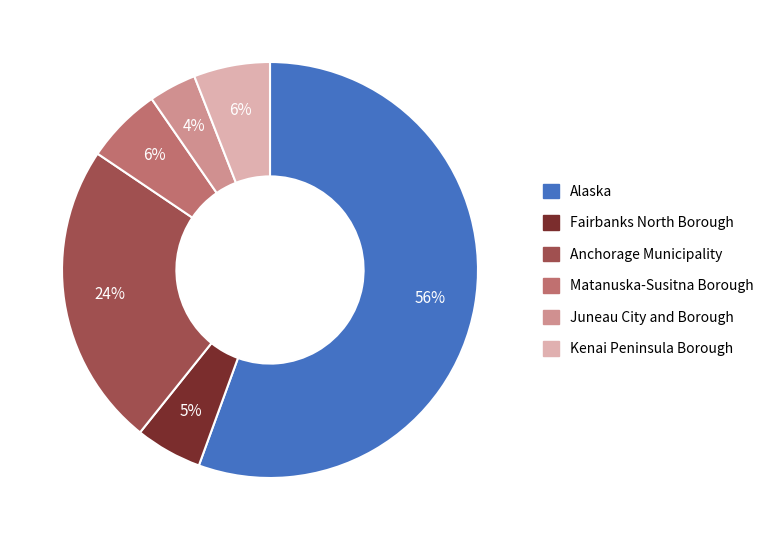

Do Juneau City and Borough and Kenai Peninsula Borough together represent more than half of the pie?

No